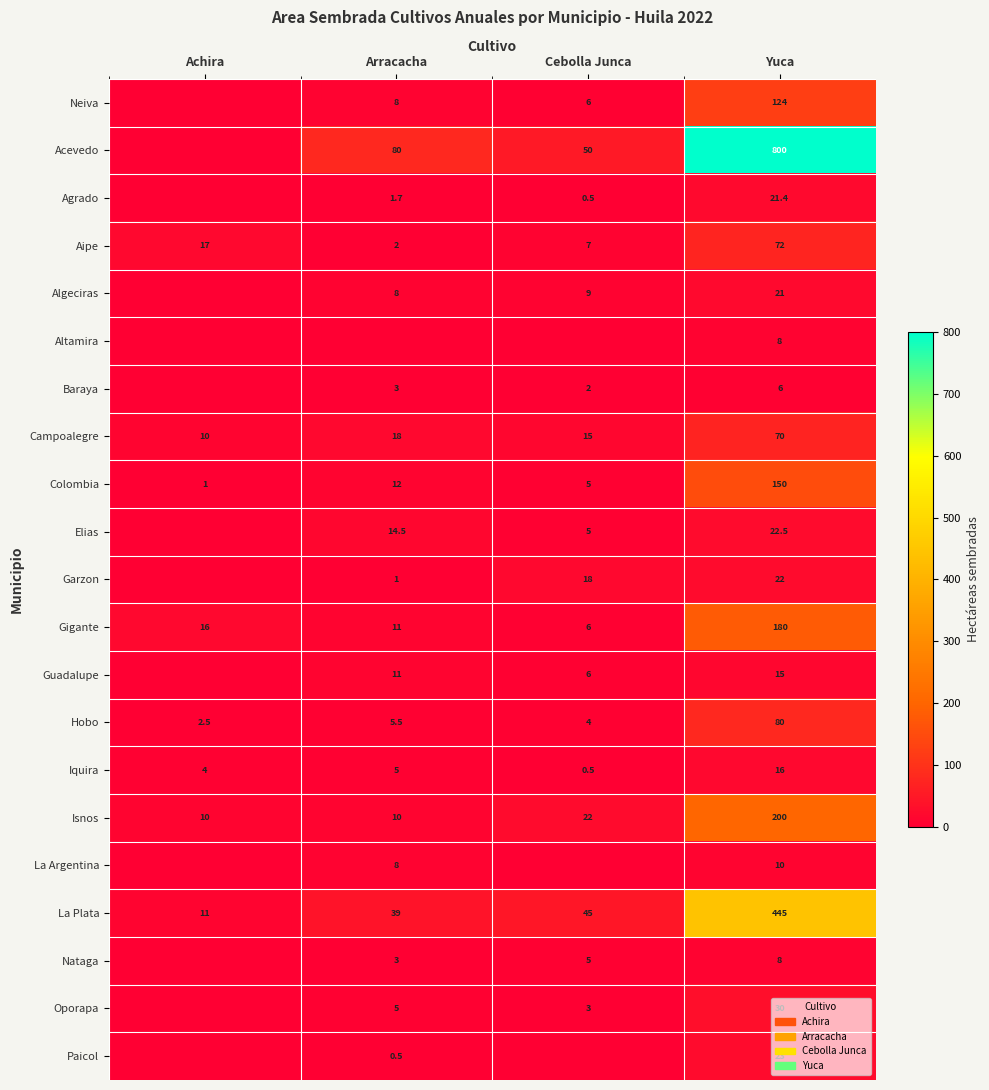

The Guadalupe series shows 4.8 at Arracacha. True or false?

False